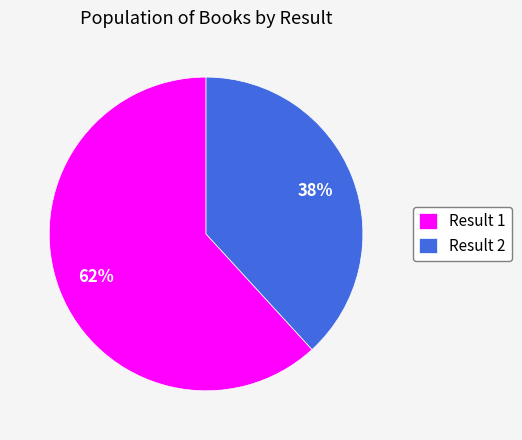

What is the majority slice?

Result 1